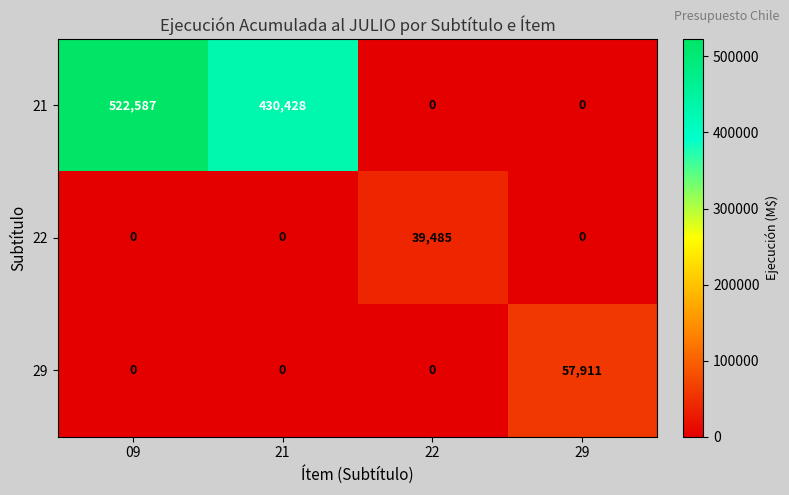

Which series has the largest total across all categories?

21